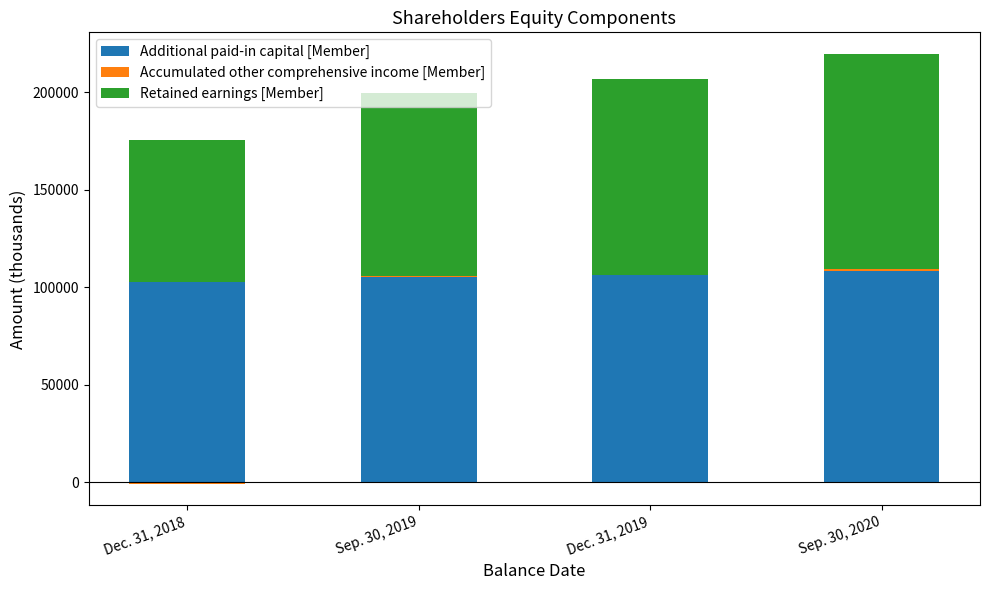

What is the spread (max minus min) of values at Dec. 31, 2019?

106152